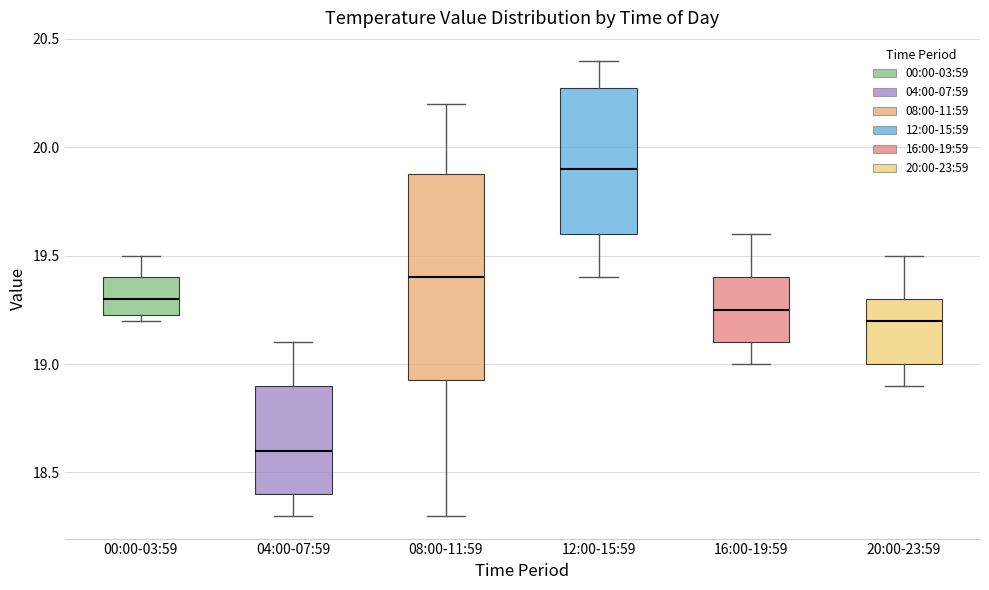

Which box has the lowest median line?

04:00-07:59